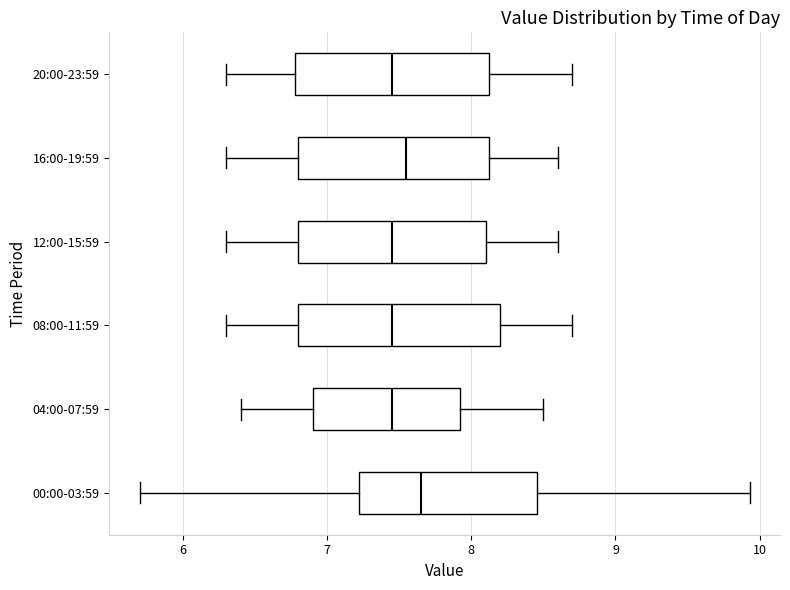

Where is the left edge of the box for 04:00-07:59 on the x-axis? The values are not printed on the chart, so give them approximately, as read against the axis.

6.9